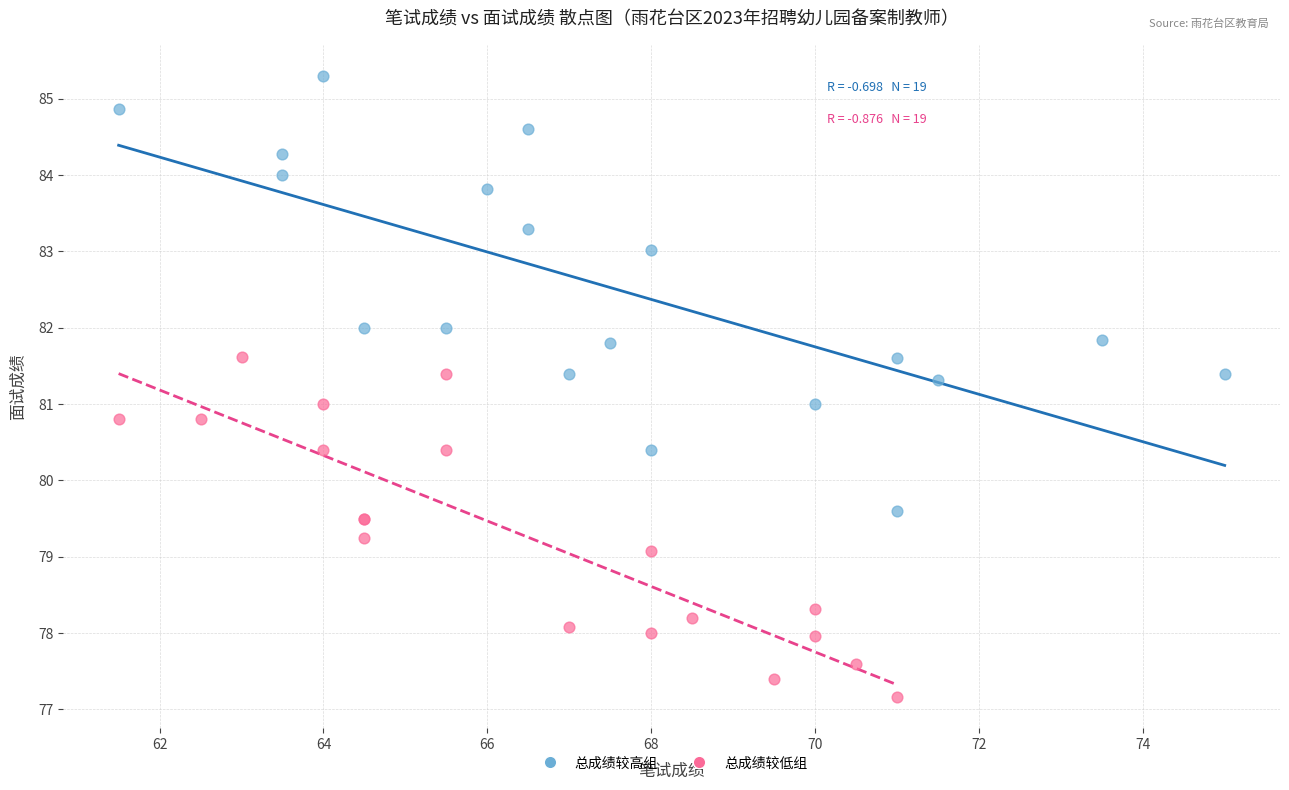

Which series contains the lowest Y value?

总成绩较低组